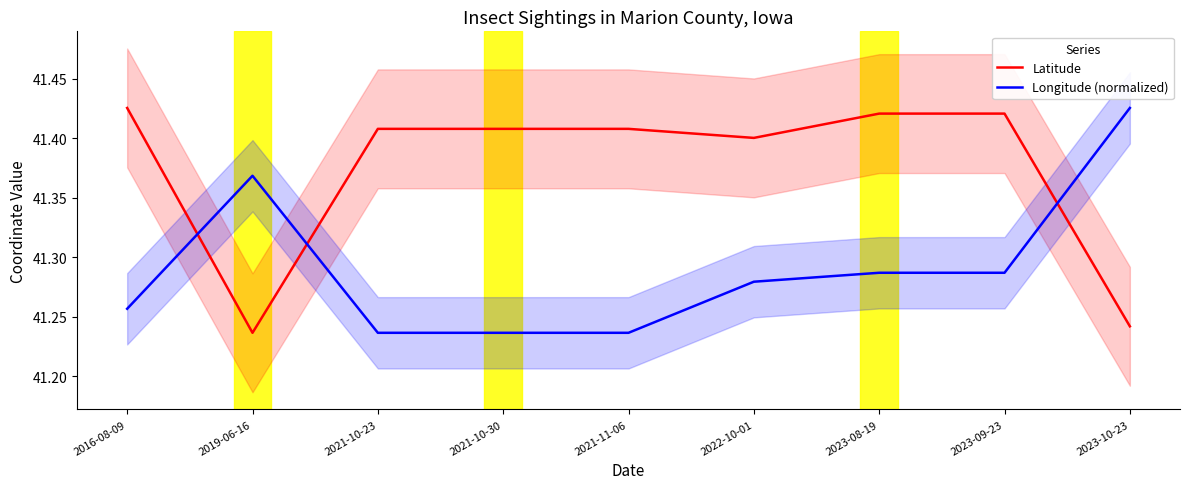

What is the maximum value shown in the chart?

41.4